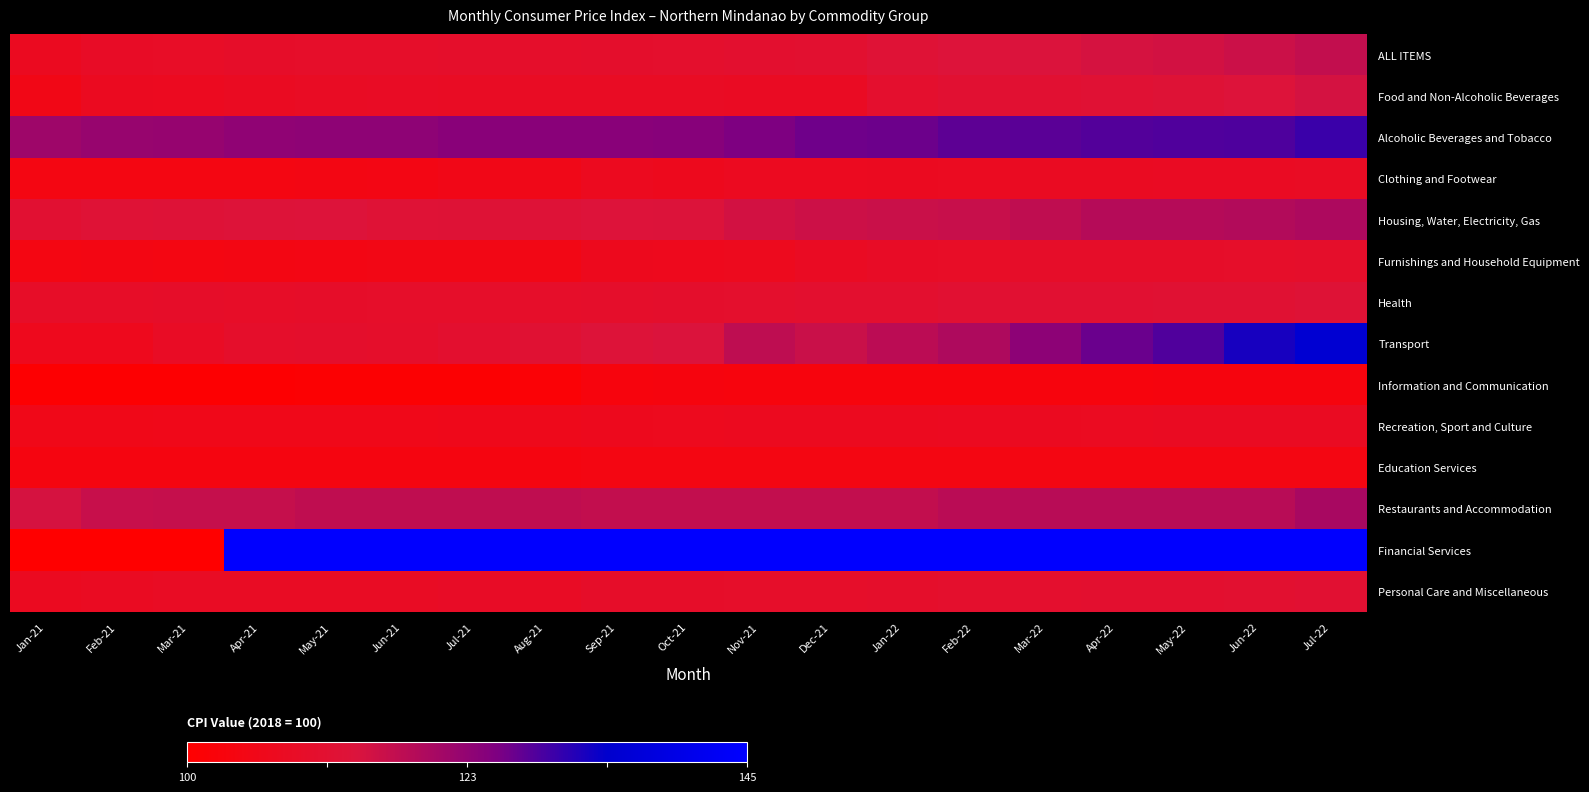

List the series in order of their peak value, highest first.

Financial Services, Transport, Alcoholic Beverages and Tobacco, Restaurants and Accommodation, Housing, Water, Electricity, Gas, ALL ITEMS, Food and Non-Alcoholic Beverages, Health, Personal Care and Miscellaneous, Furnishings and Household Equipment, Clothing and Footwear, Recreation, Sport and Culture, Education Services, Information and Communication